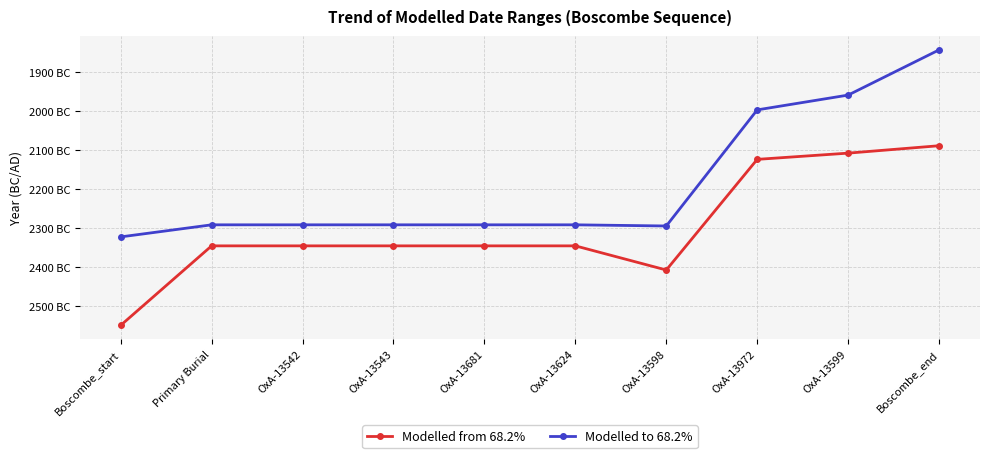

What is the difference between the Modelled from 68.2% values at Boscombe_end and OxA-13599?

19